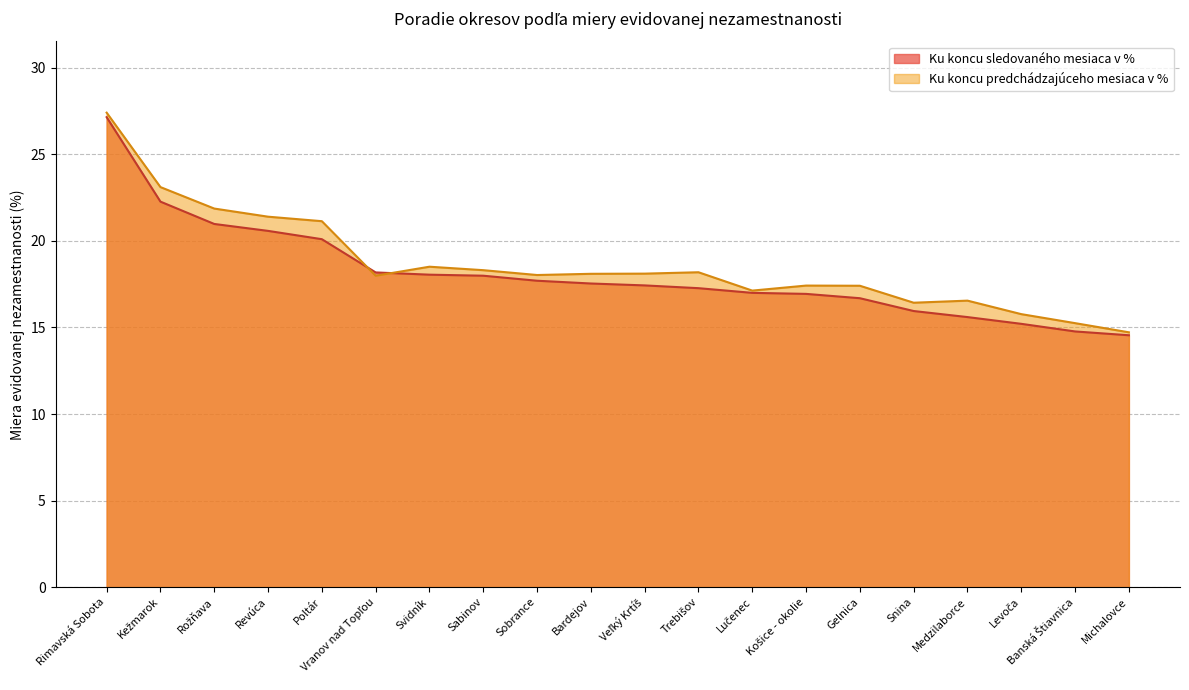

Reading left to right, transcribe all the data shown in this chart.

Ku koncu sledovaného mesiaca v %: 27.1	22.3	21.0	20.6	20.1	18.2	18.1	18.0	17.7	17.5	17.4	17.3	17.0	16.9	16.7	15.9	15.6	15.2	14.8	14.6
Ku koncu predchádzajúceho mesiaca v %: 27.4	23.1	21.9	21.4	21.1	18.0	18.5	18.3	18.0	18.1	18.1	18.2	17.1	17.4	17.4	16.4	16.6	15.8	15.2	14.7